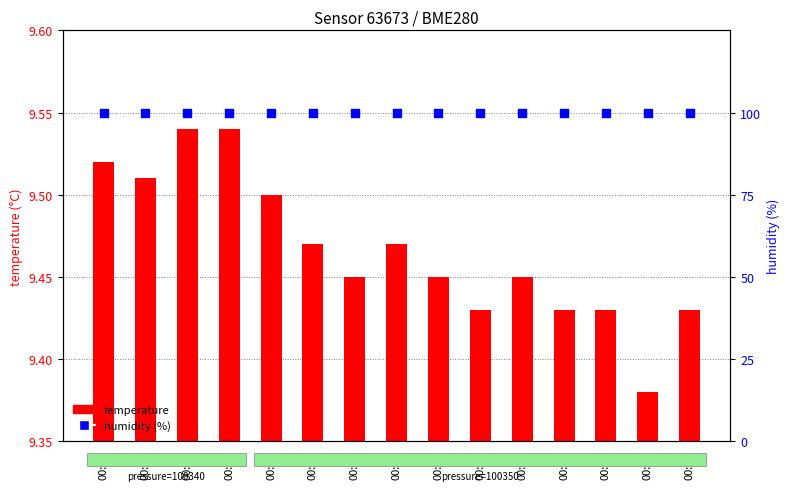

Which series has the widest spread of Y values?

temperature